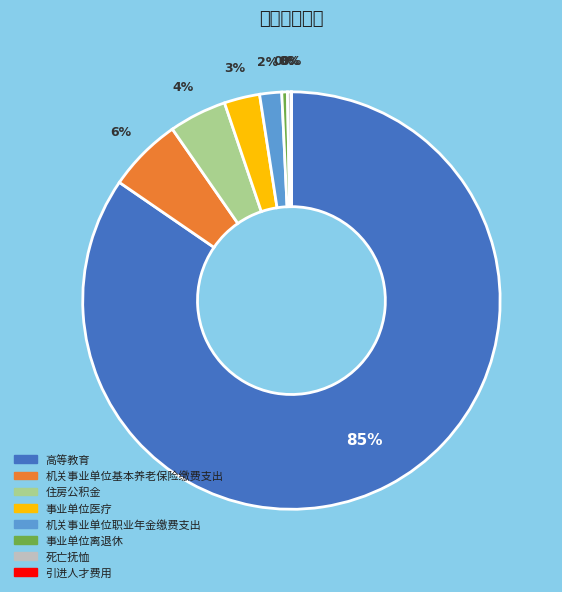

To the nearest percent, what is the combined percentage of 事业单位医疗 and 事业单位离退休?

3%